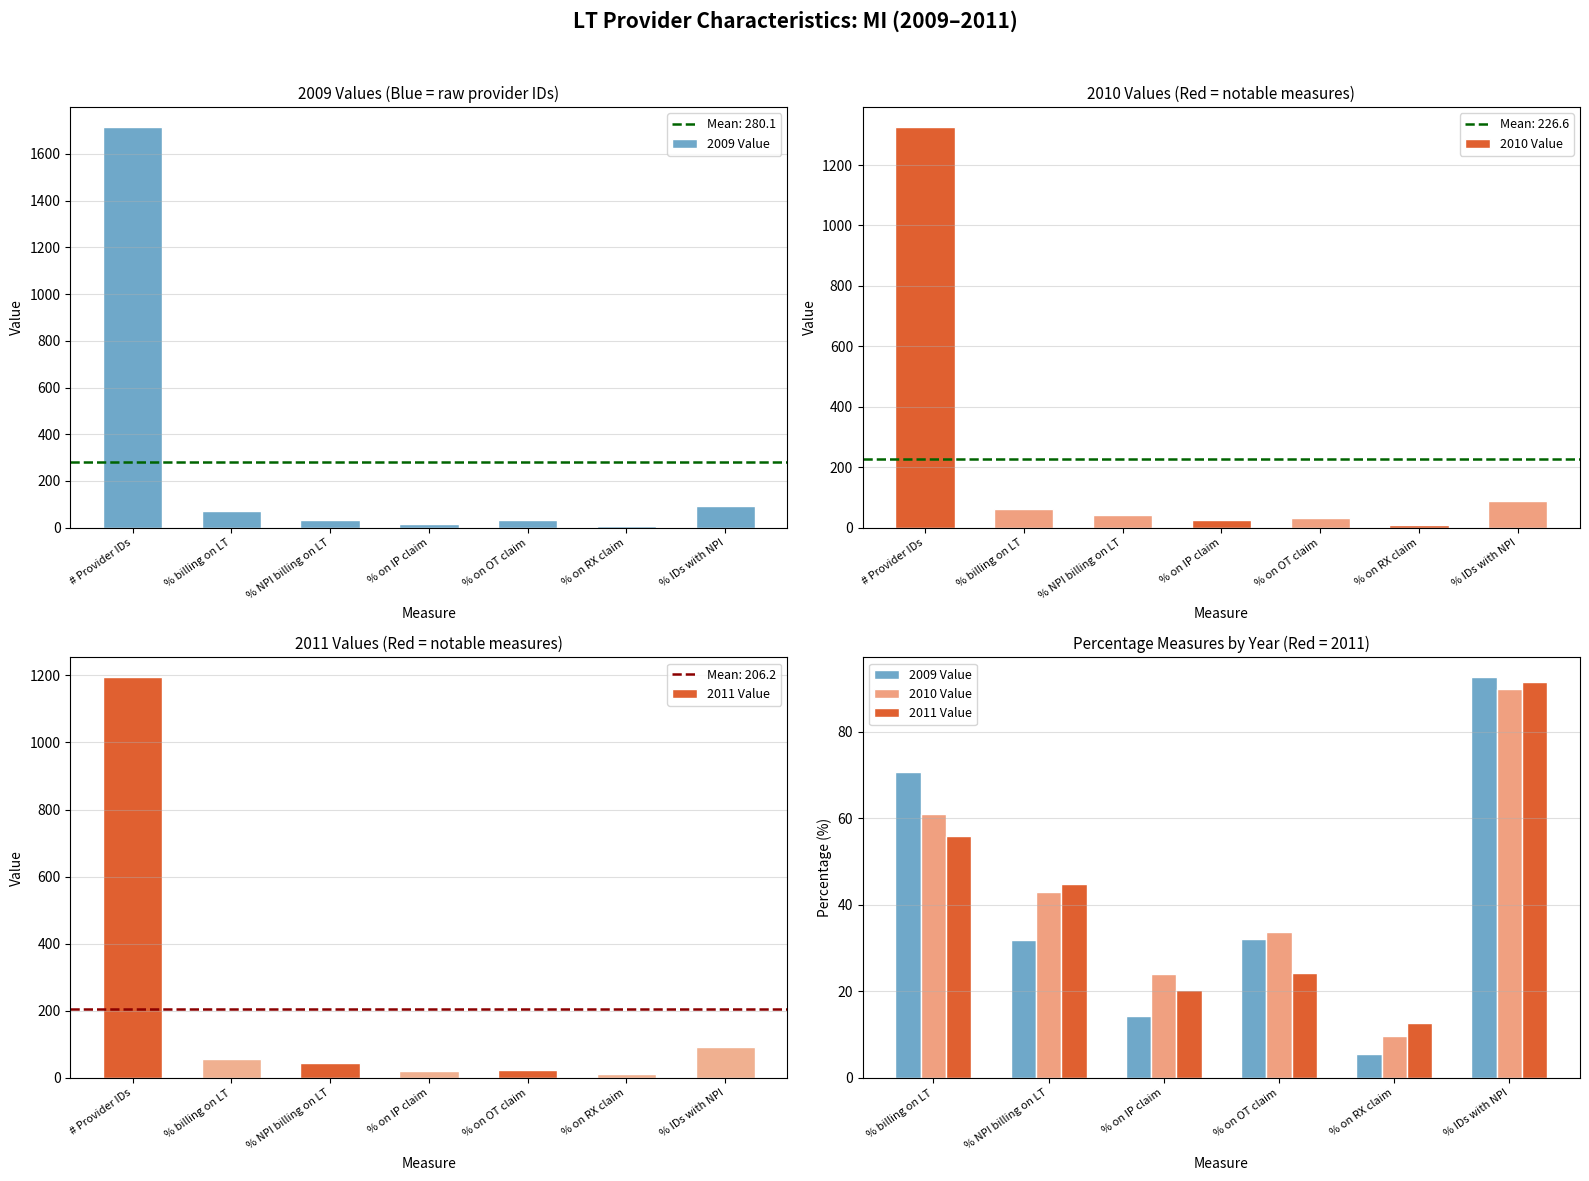

List the series in order of their overall mean, lowest first.

2009 Value, 2011 Value, 2010 Value